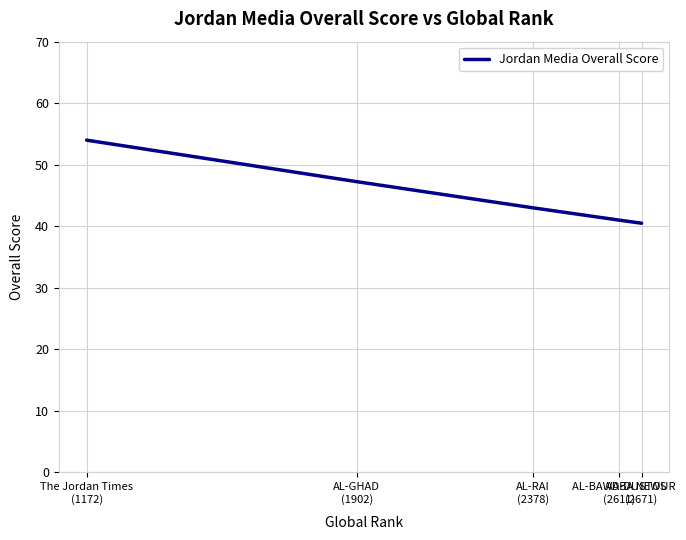

What is the maximum value shown in the chart?

54.0